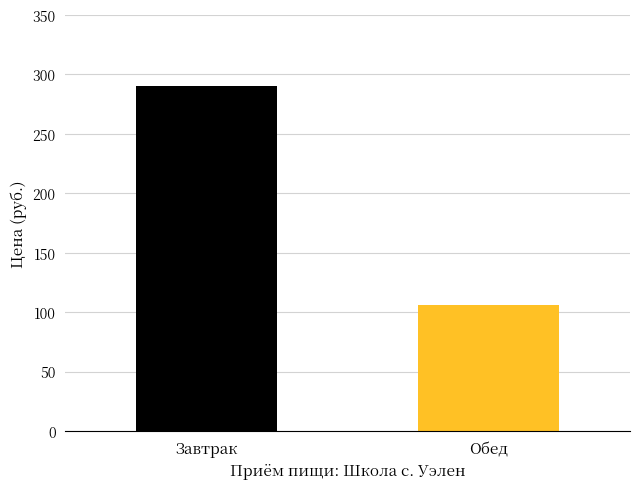

What is the minimum value shown in the chart?

106.2